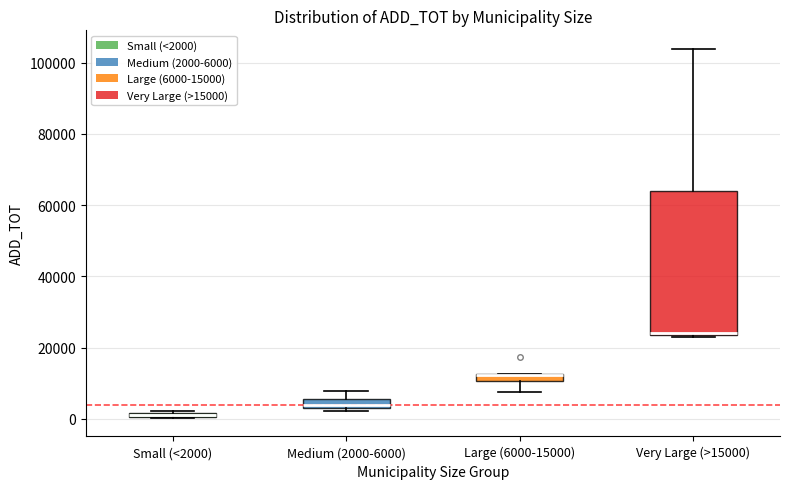

Where does the lower whisker of the box for Large (6000-15000) end on the y-axis? The values are not printed on the chart, so give them approximately, as read against the axis.

8000